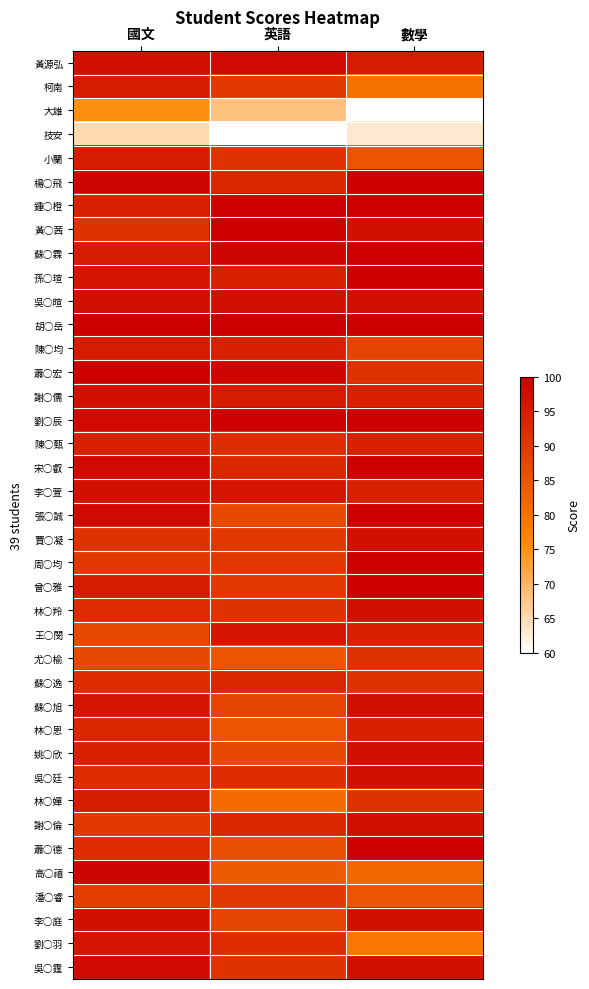

Reading left to right, what are all the values shown in this chart?

黃源弘: 國文=97	英語=98	數學=95
柯南: 國文=95	英語=90	數學=80
大雄: 國文=75	英語=68	數學=60
技安: 國文=65	英語=60	數學=63
小蘭: 國文=95	英語=91	數學=85
楊○飛: 國文=99	英語=93	數學=100
鍾○橙: 國文=94	英語=100	數學=100
黃○茜: 國文=91	英語=100	數學=97
蘇○霖: 國文=95	英語=99	數學=100
孫○瑄: 國文=96	英語=94	數學=100
吳○暄: 國文=97	英語=97	數學=97
胡○岳: 國文=100	英語=100	數學=100
陳○均: 國文=95	英語=94	數學=88
蕭○宏: 國文=100	英語=99	數學=91
謝○儒: 國文=97	英語=95	數學=94
劉○辰: 國文=98	英語=100	數學=100
陳○甄: 國文=94	英語=92	數學=94
宋○叡: 國文=98	英語=93	數學=100
李○萱: 國文=97	英語=96	數學=94
張○誠: 國文=98	英語=87	數學=100
賈○凝: 國文=91	英語=90	數學=97
周○均: 國文=90	英語=90	數學=100
曾○雅: 國文=95	英語=90	數學=100
林○羚: 國文=92	英語=91	數學=97
王○閔: 國文=87	英語=96	數學=94
尤○榆: 國文=87	英語=85	數學=91
蘇○逸: 國文=92	英語=93	數學=91
蘇○旭: 國文=96	英語=88	數學=97
林○恩: 國文=93	英語=85	數學=94
姚○欣: 國文=94	英語=87	數學=97
吳○廷: 國文=92	英語=92	數學=97
林○嬋: 國文=95	英語=81	數學=91
謝○倫: 國文=90	英語=93	數學=97
蕭○德: 國文=92	英語=86	數學=100
高○禧: 國文=99	英語=84	數學=82
潘○睿: 國文=89	英語=90	數學=85
李○庭: 國文=97	英語=88	數學=97
劉○羽: 國文=96	英語=92	數學=79
吳○霆: 國文=98	英語=91	數學=97